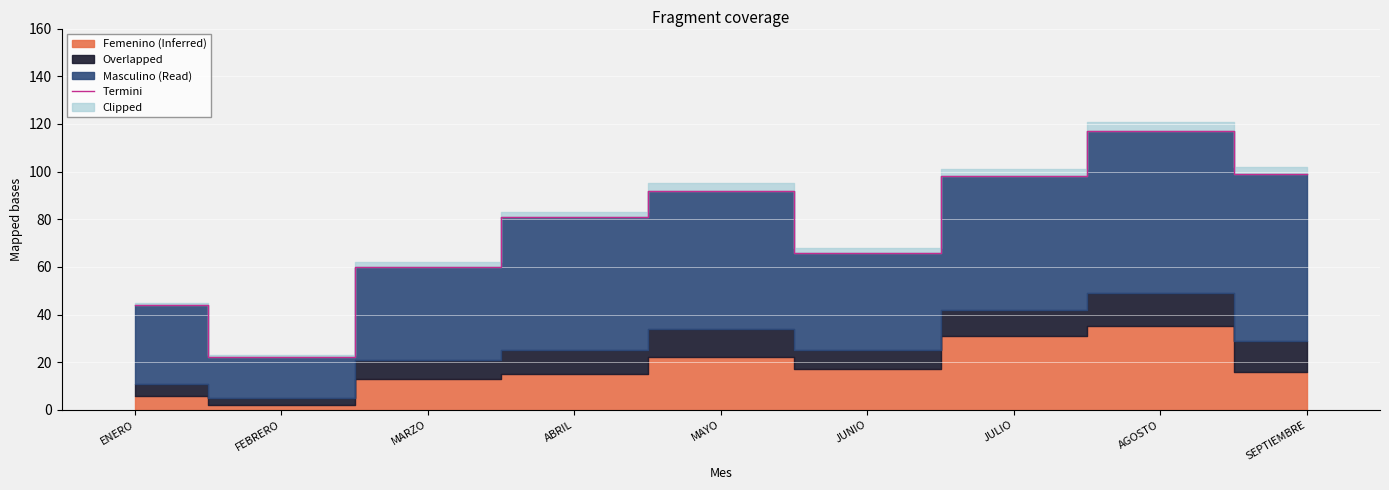

What position from the right is ENERO?

9